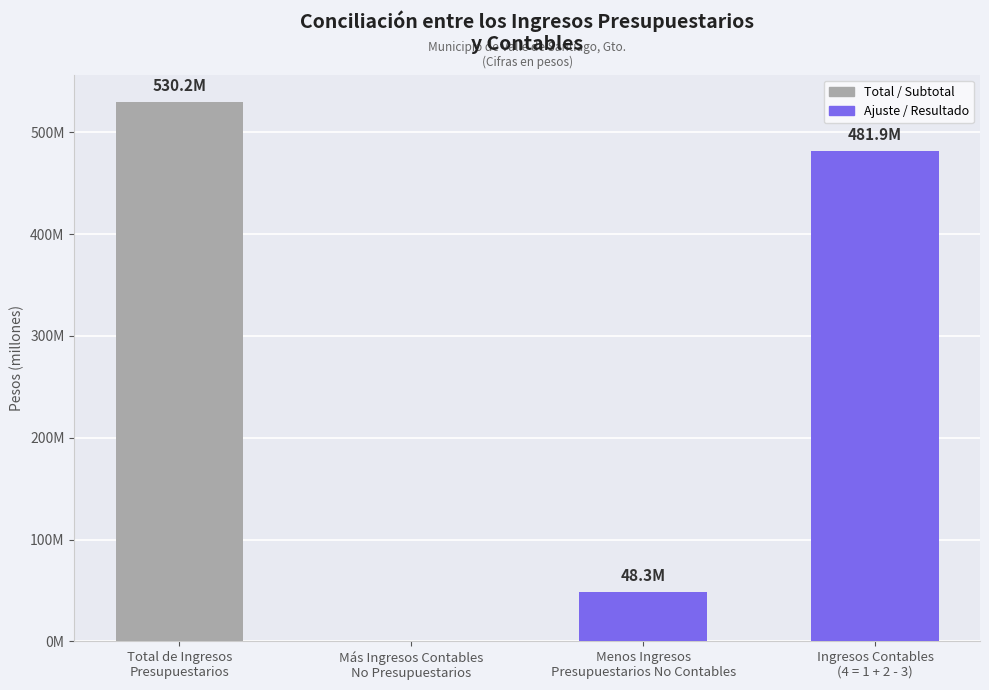

How many bars are there in total?

4